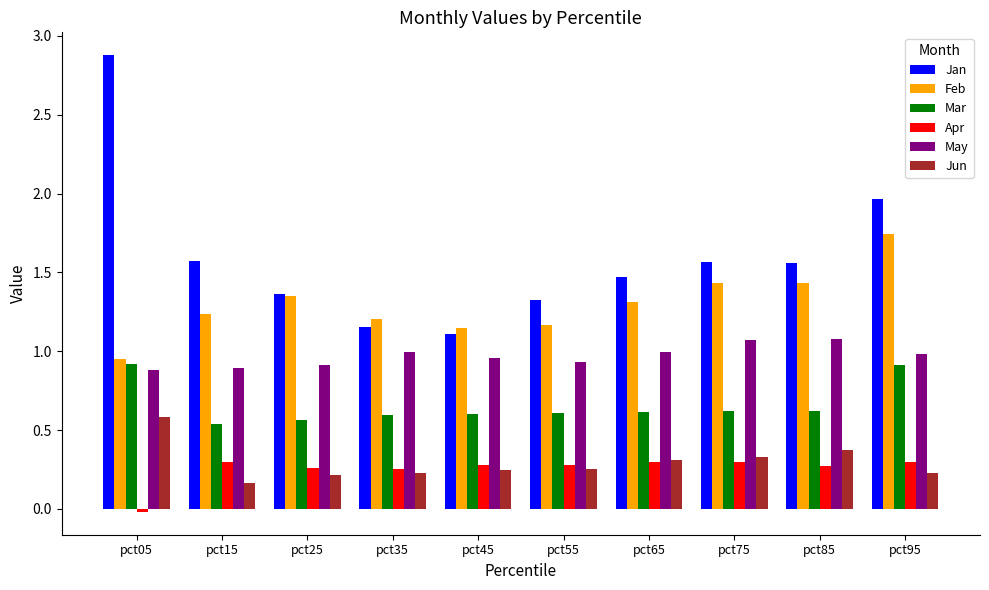

What is the sum of the Feb values at pct25 and pct95?

3.1